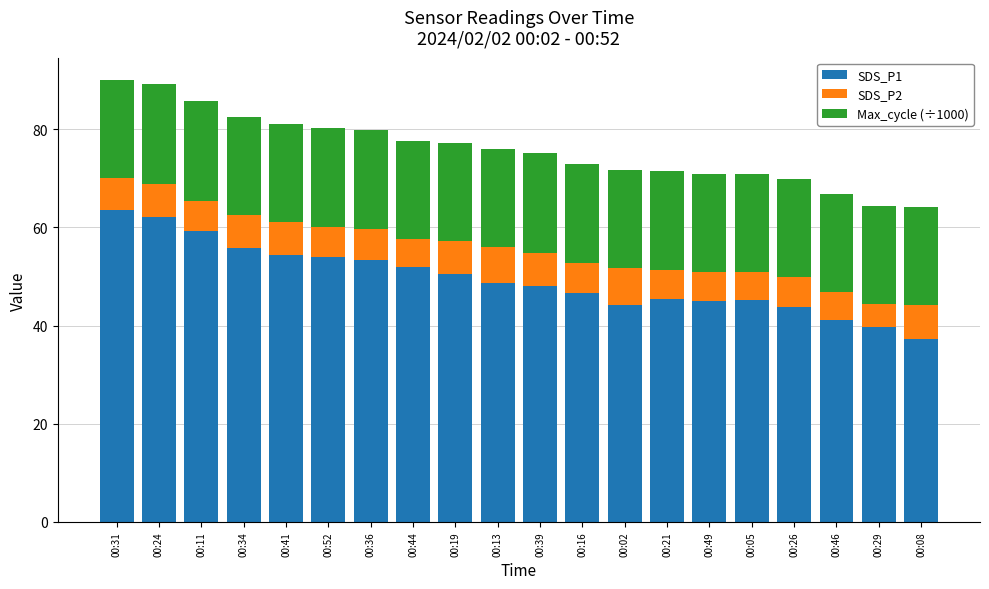

How many data points does each series have?

20